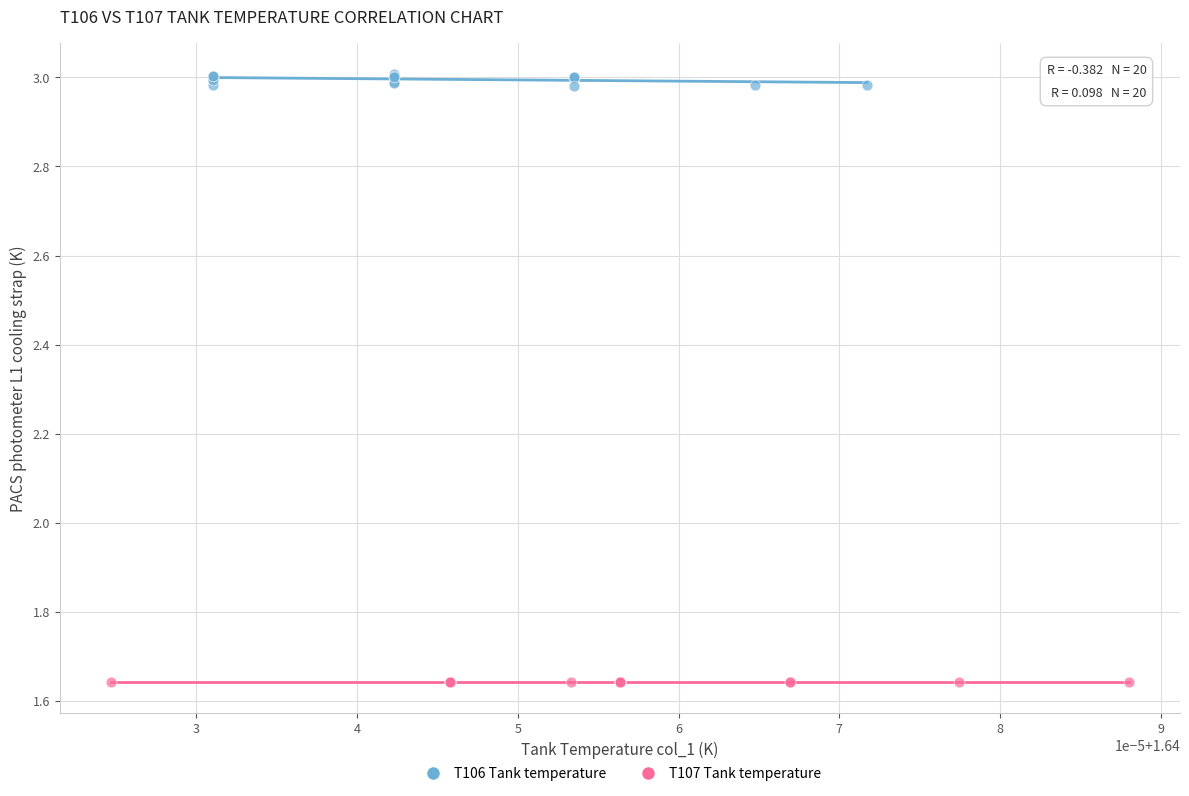

Which series reaches the minimum Y coordinate?

T107 Tank temperature